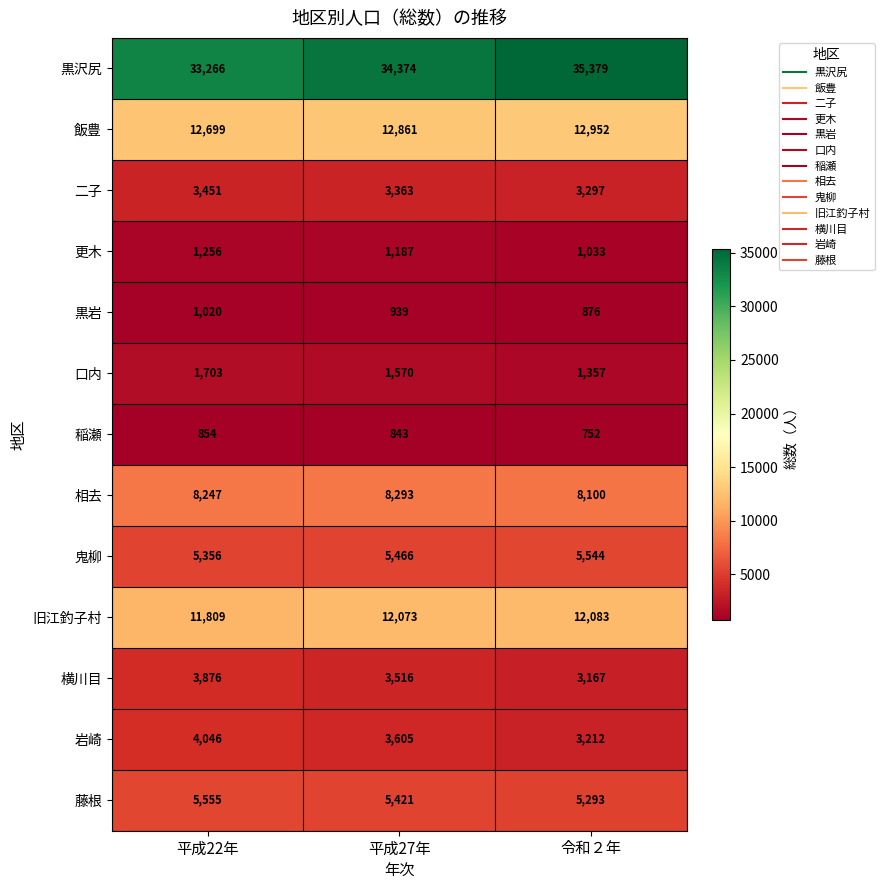

What is the total value across all series at 平成22年?

93138